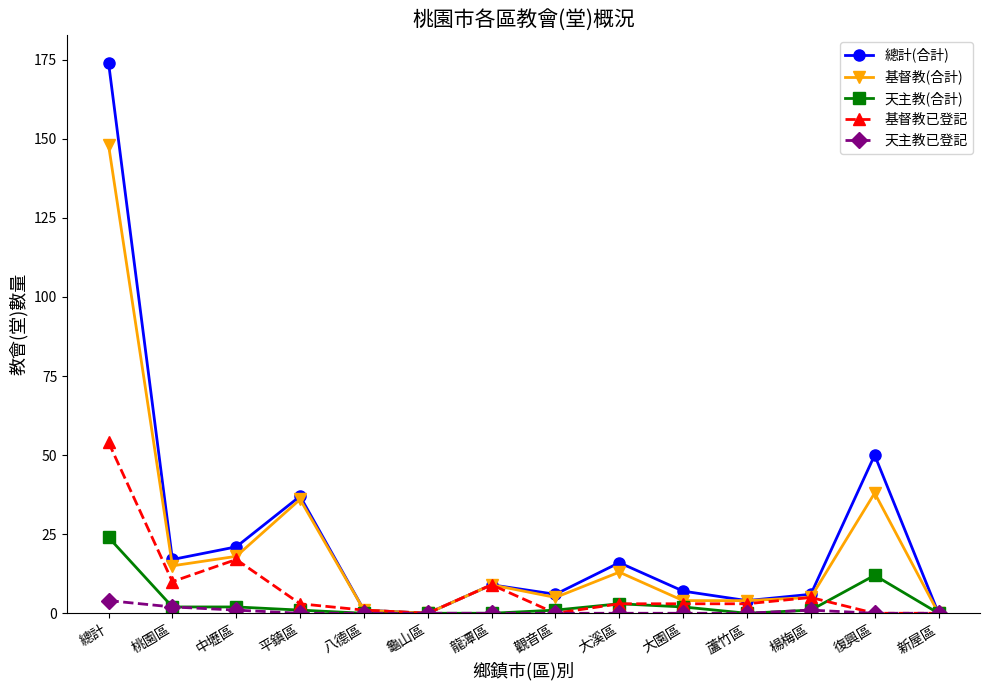

The value of 基督教已登記 at 八德區 is 1. True or false?

True